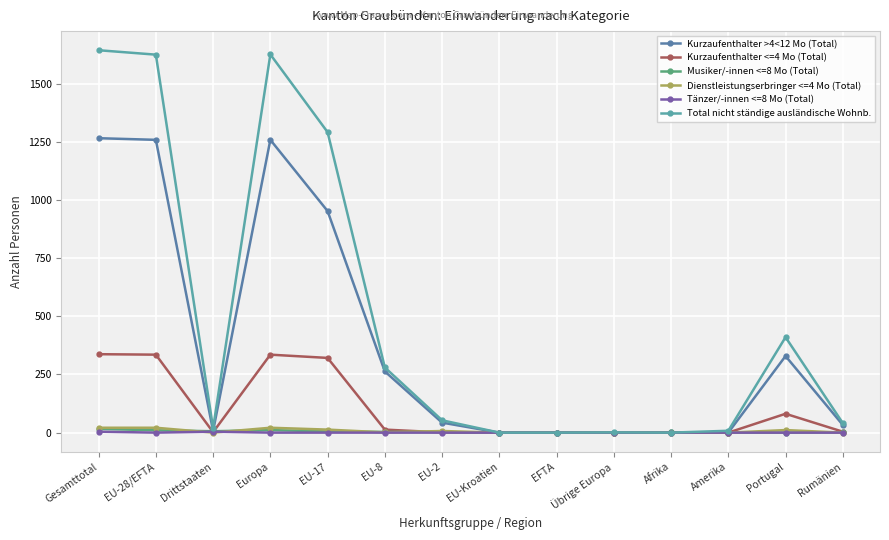

At how many categories does at least one series exceed 178?

6